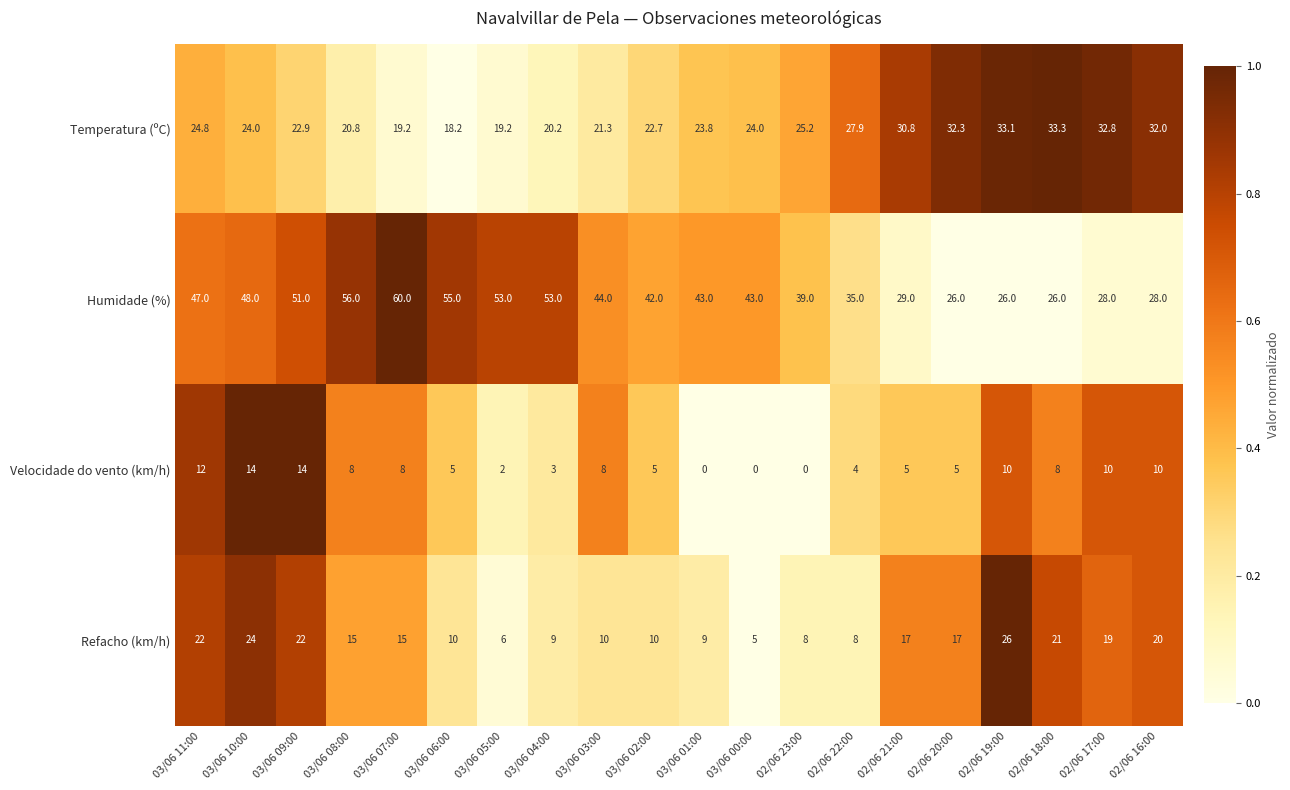

How many data points does each series have?

20